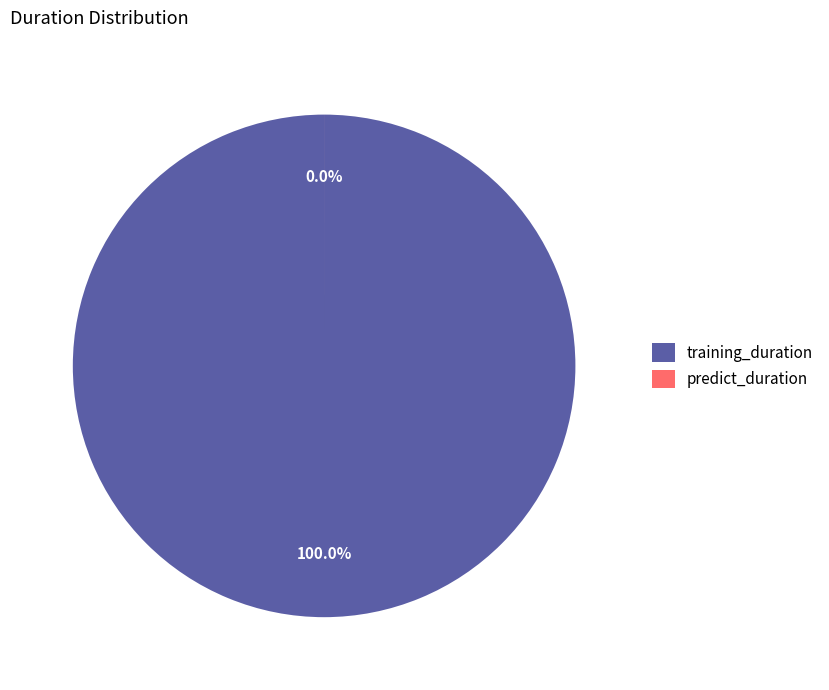

How many segments does this pie chart have?

2